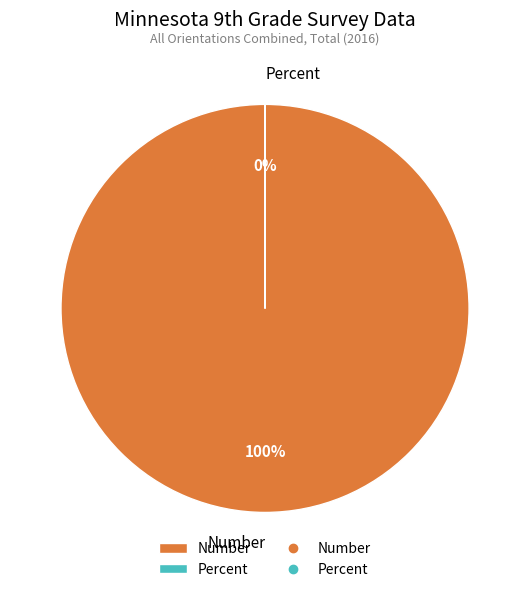

To the nearest percent, what is the combined percentage of Percent and Number?

100%